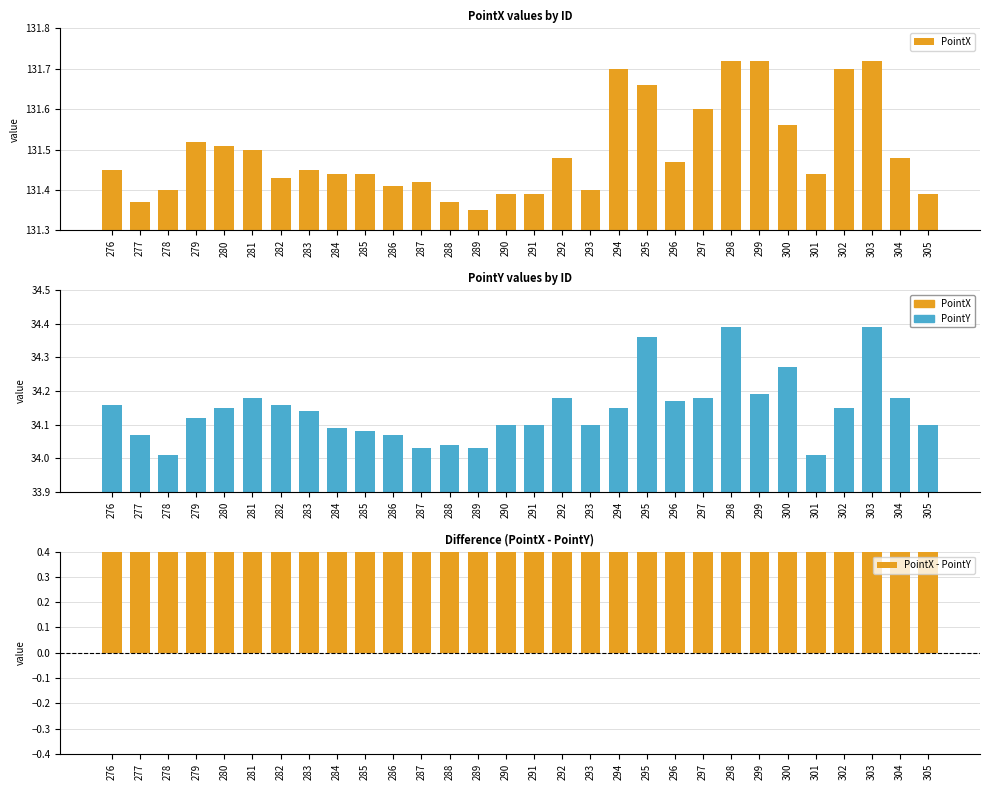

True or false: PointX - PointY has a value of 136.1 at 282.

False